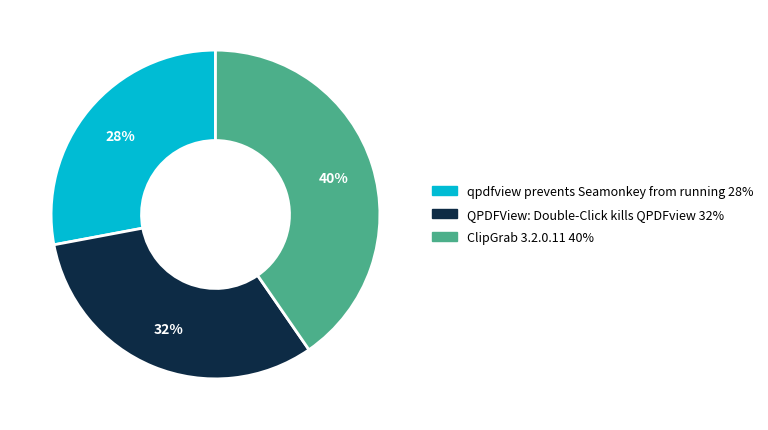

Which slice is the smallest?

qpdfview prevents Seamonkey from running